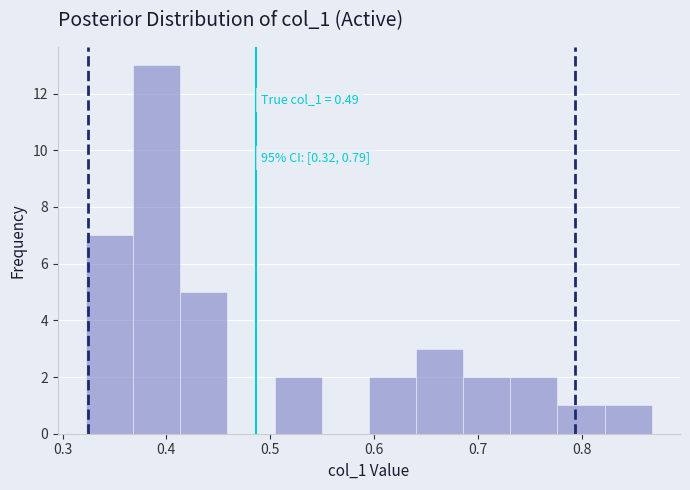

Over which range of the x-axis is the bar tallest?

0.37 to 0.41